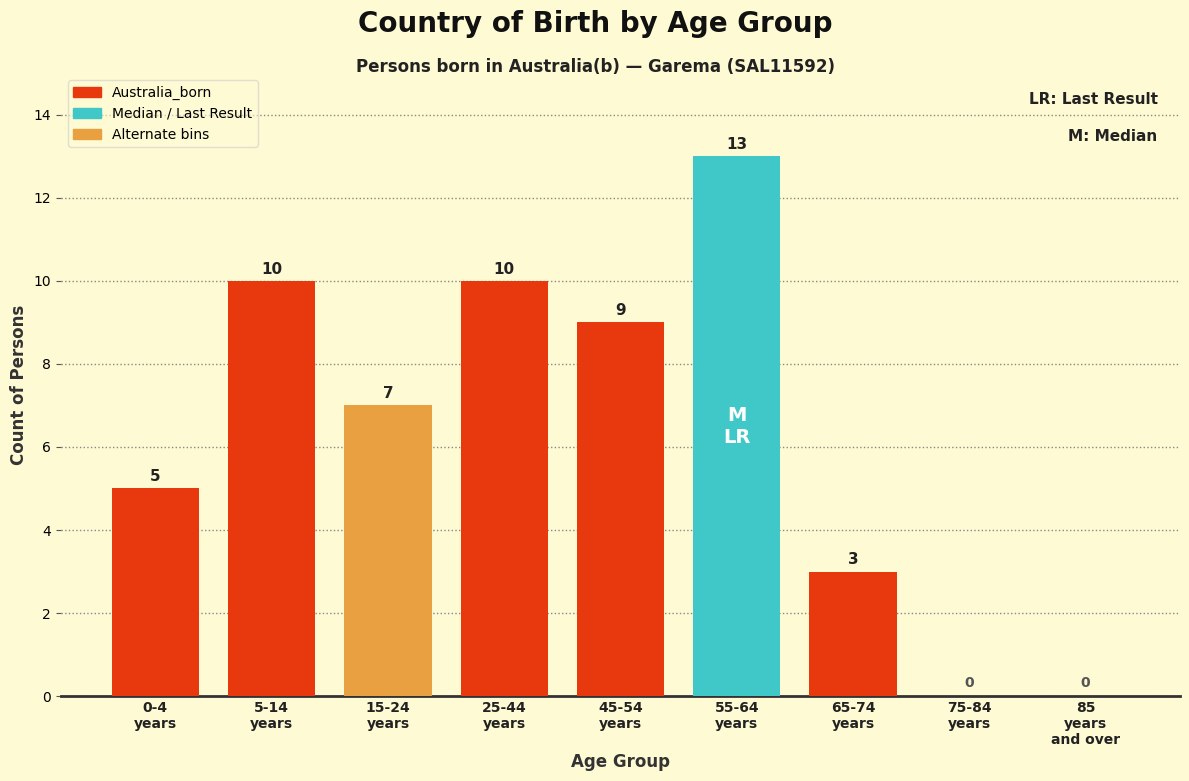

What is the greatest value displayed?

13